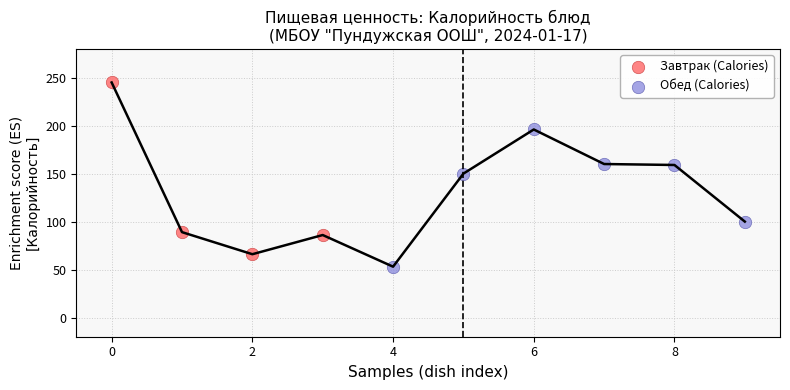

Which series has the widest spread of Y values?

Завтрак (Calories)